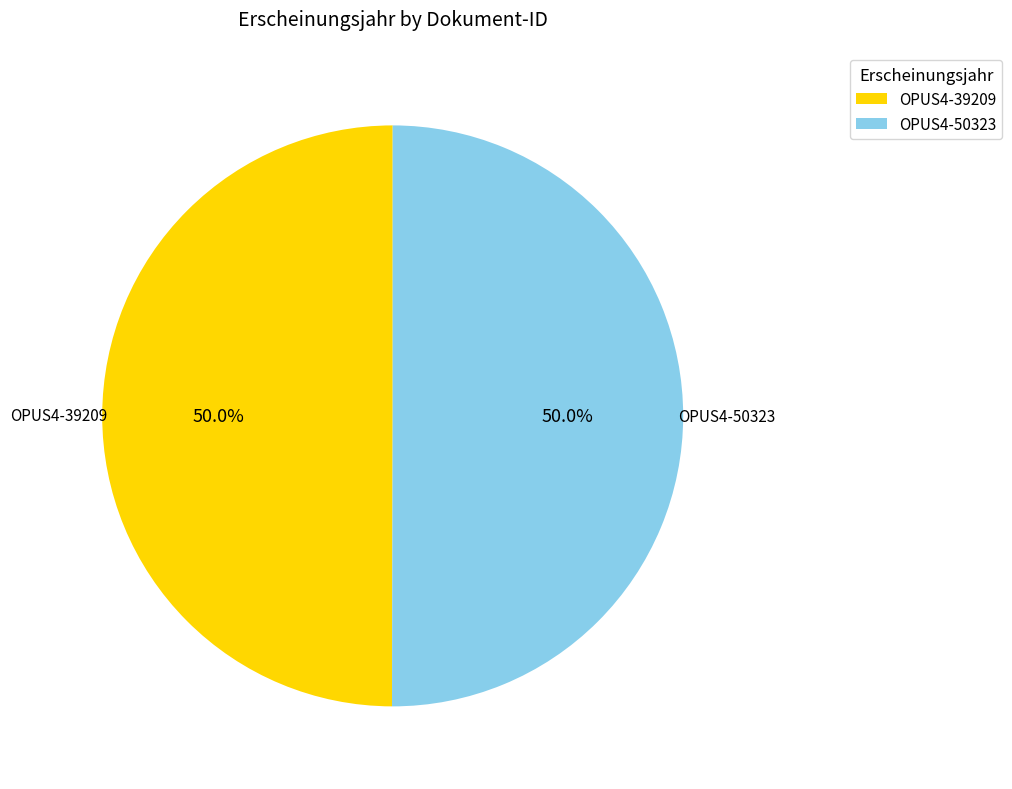

Approximately how many times larger is the value at OPUS4-39209 compared to OPUS4-50323?

1.0